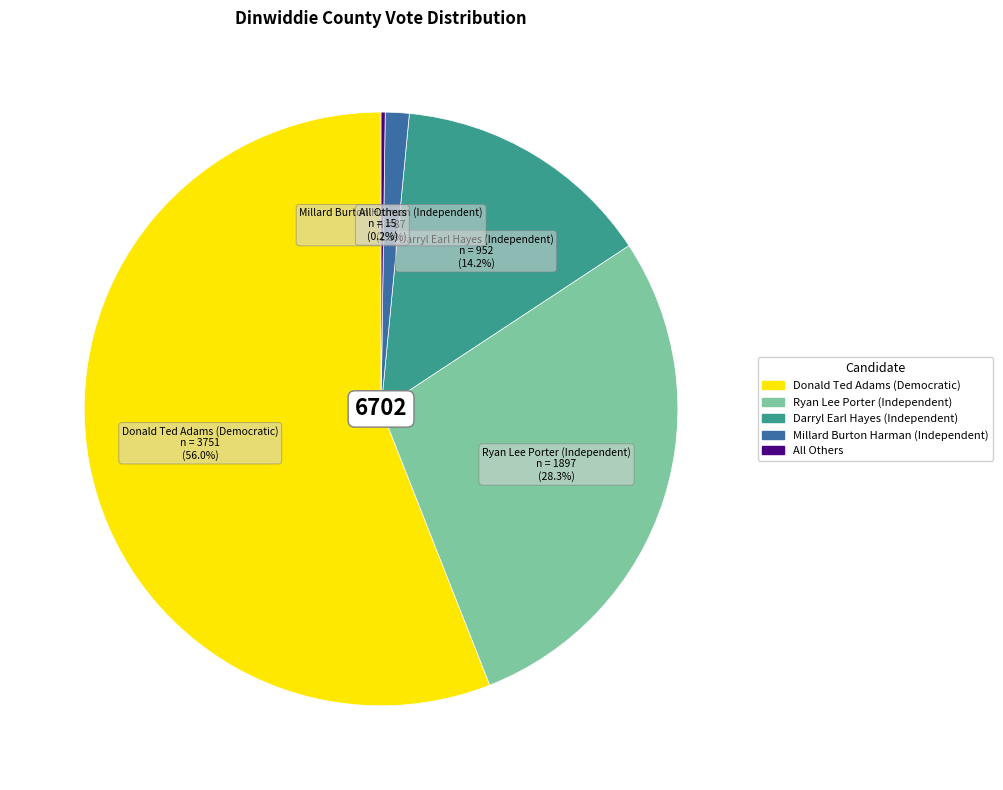

Approximately how many times larger is the value at Ryan Lee Porter (Independent) compared to Donald Ted Adams (Democratic)?

0.5